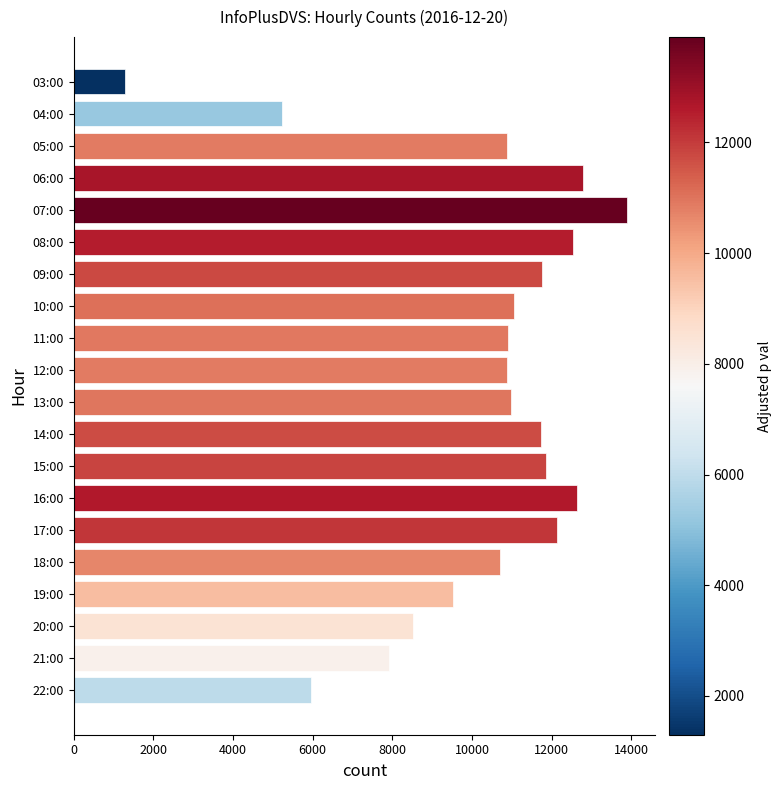

At which label is the value closest to 7600?

21:00